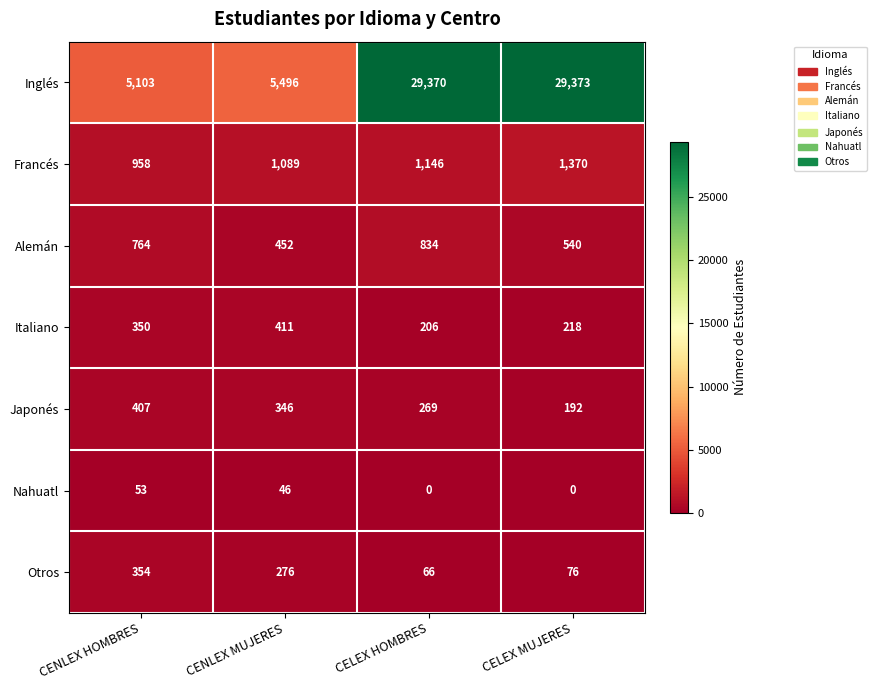

At which category is the sum across all series the highest?

CELEX HOMBRES